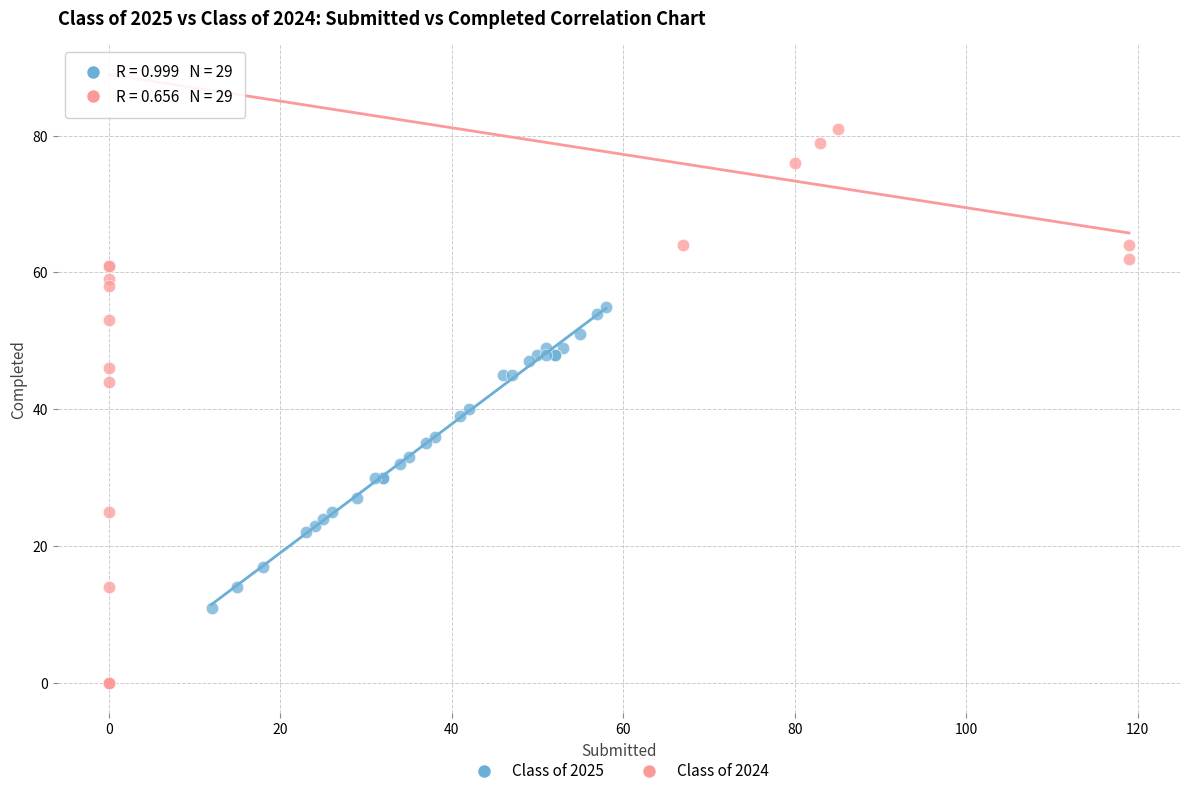

Which series reaches the maximum Y coordinate?

Class of 2024